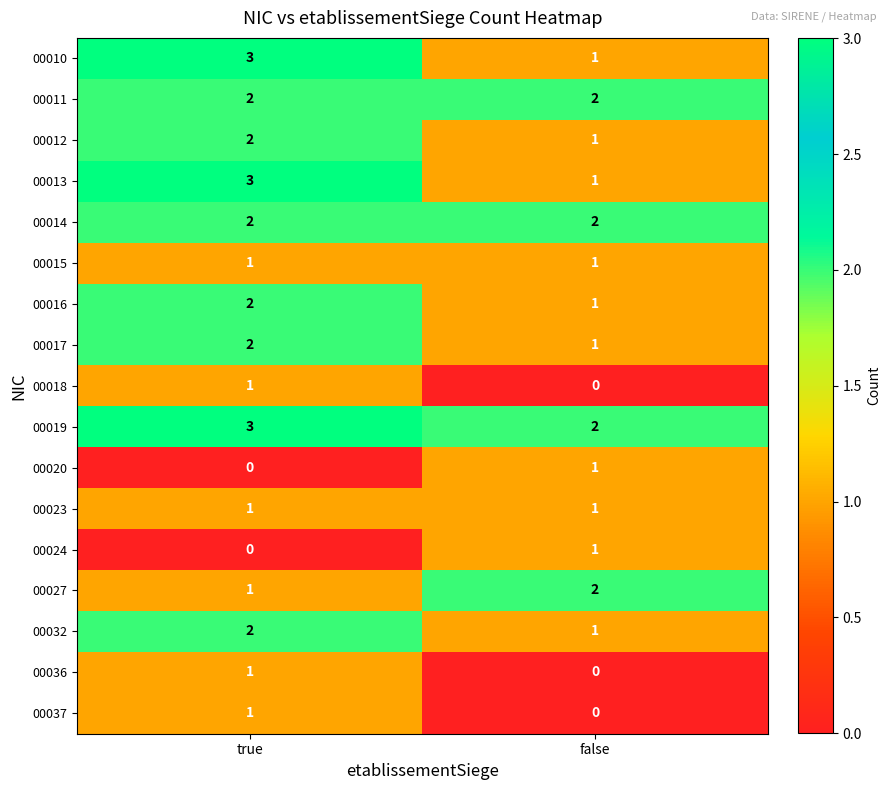

What is the difference between the highest and lowest values at true?

3